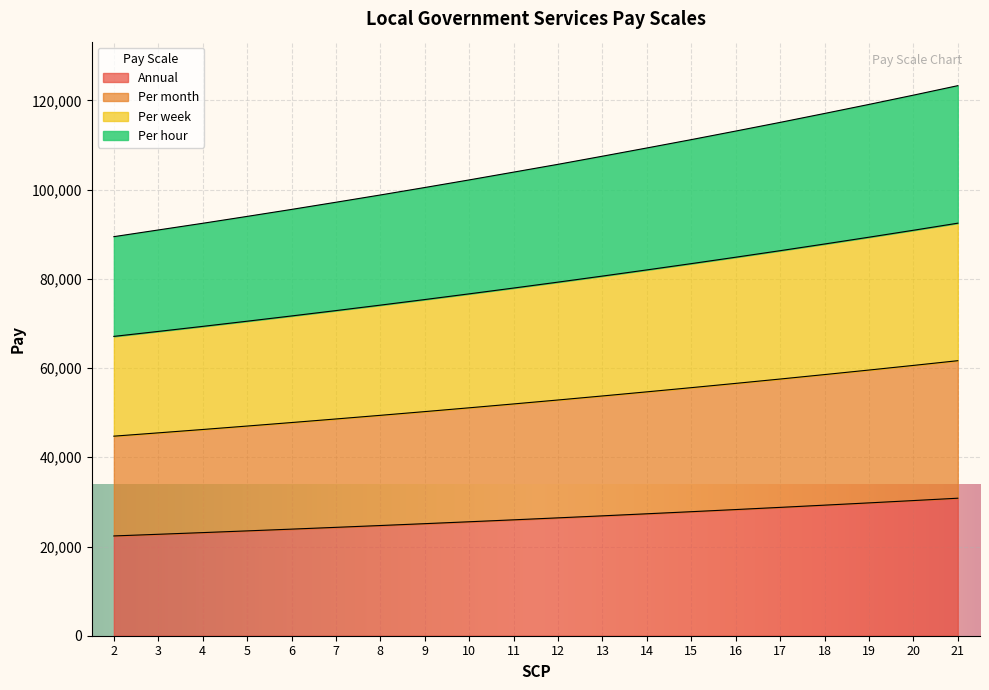

What value does the Per week series have at 20?

90888.3